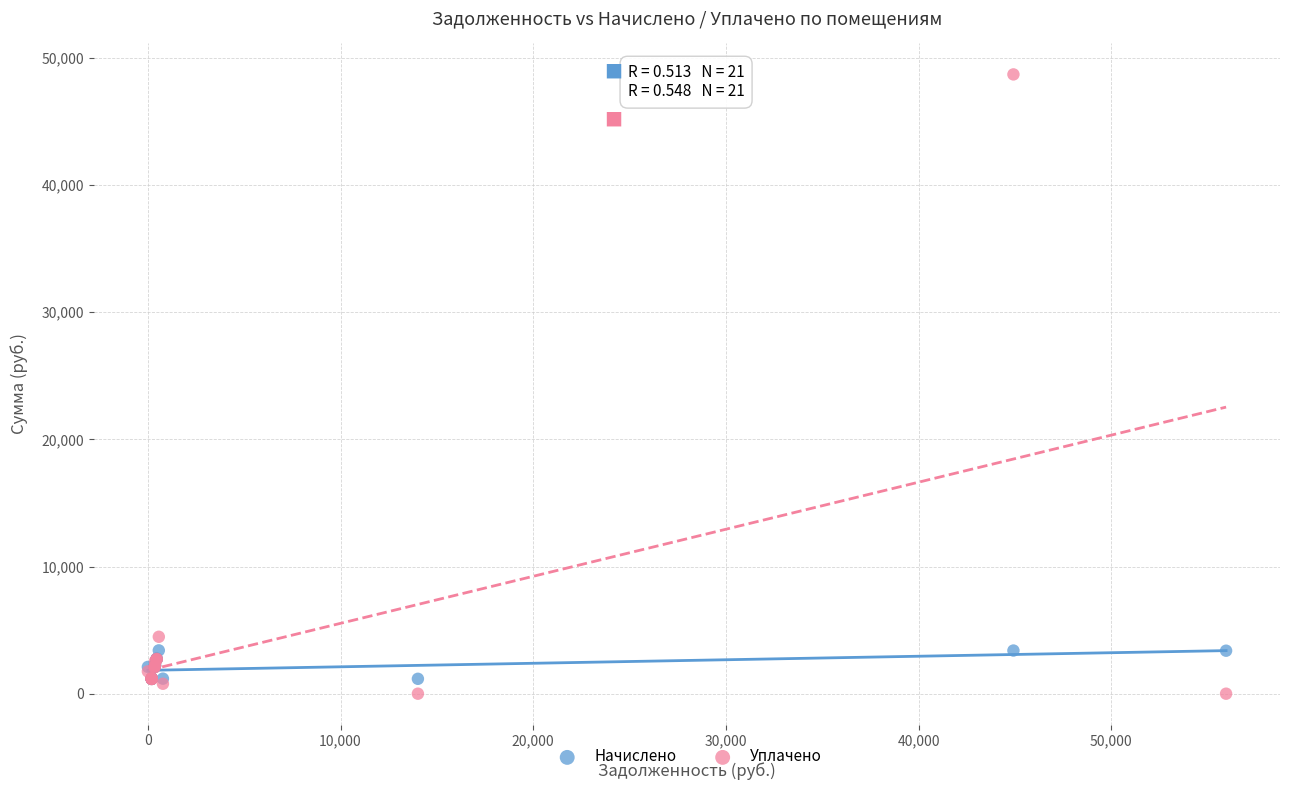

Across all series, what Y value is closest to 24345?

4474.3